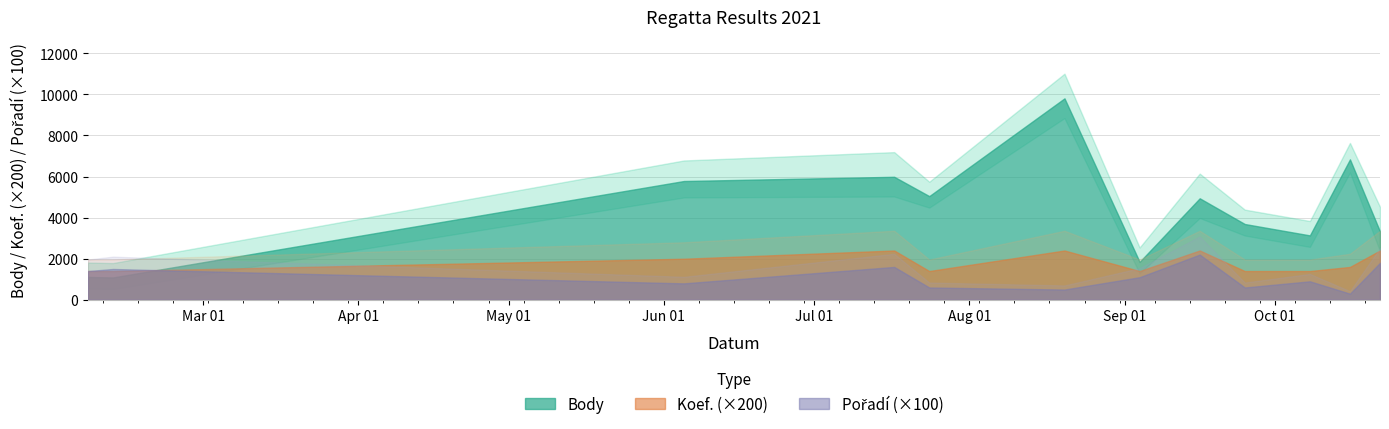

What is the average value of the Body series?

4382